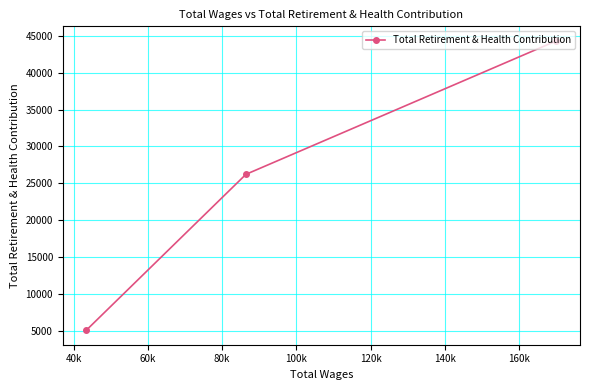

What is the average value?

25214